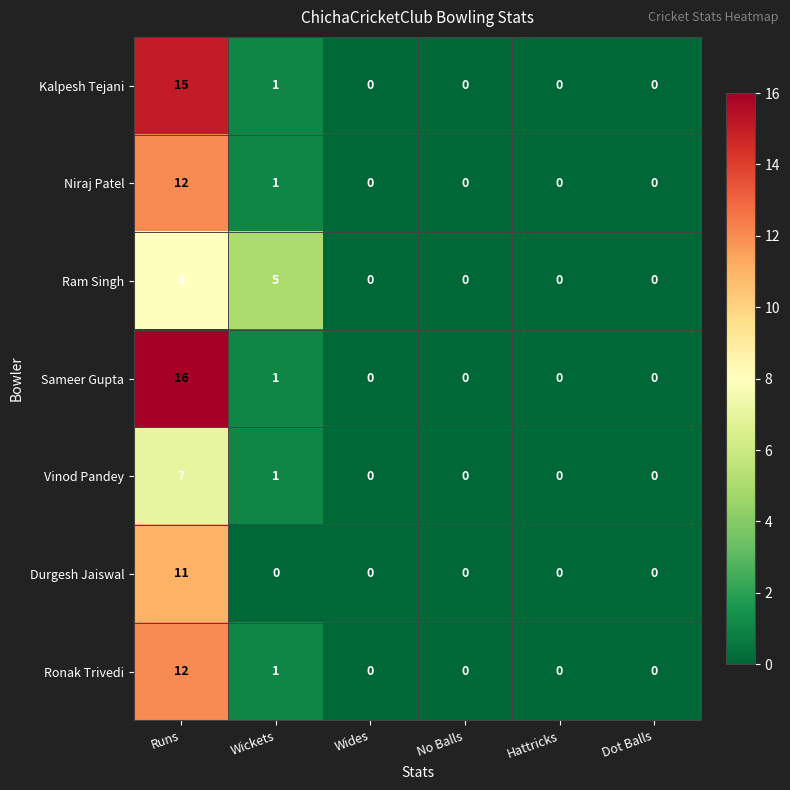

At which label does Sameer Gupta reach its peak?

Runs